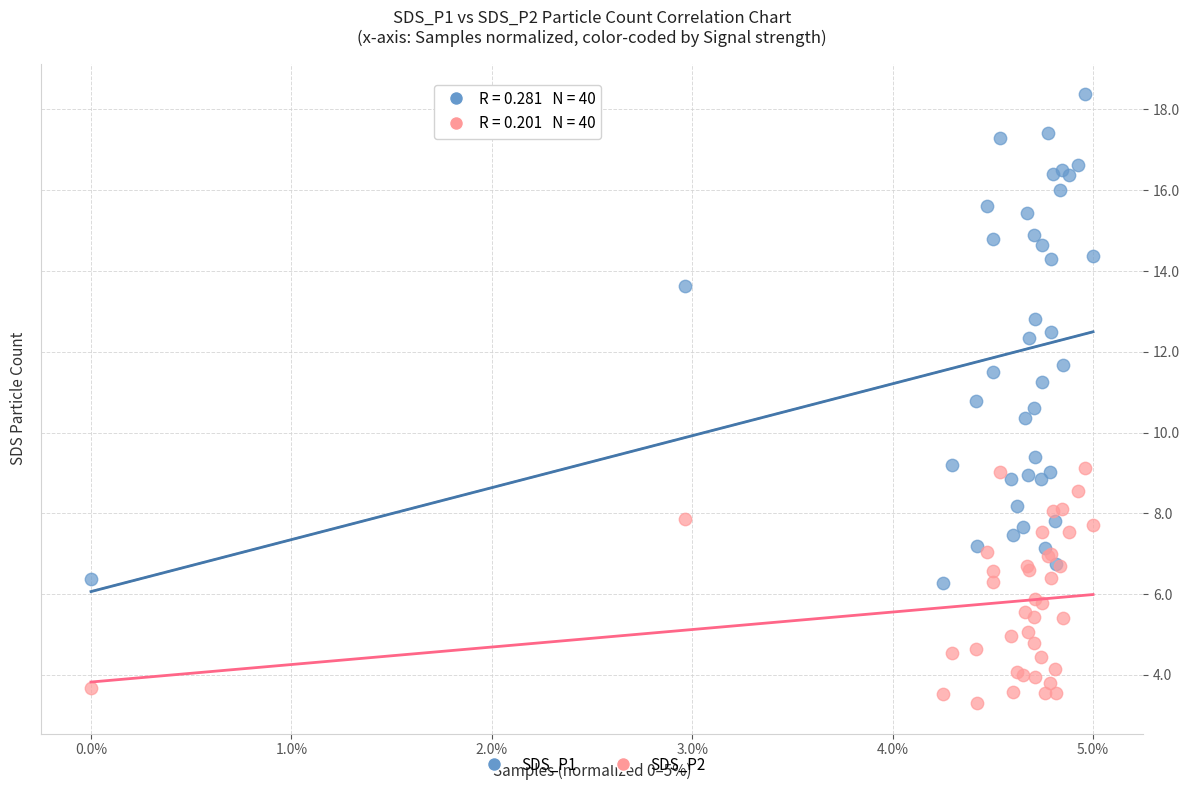

Which series reaches the maximum Y coordinate?

SDS_P1